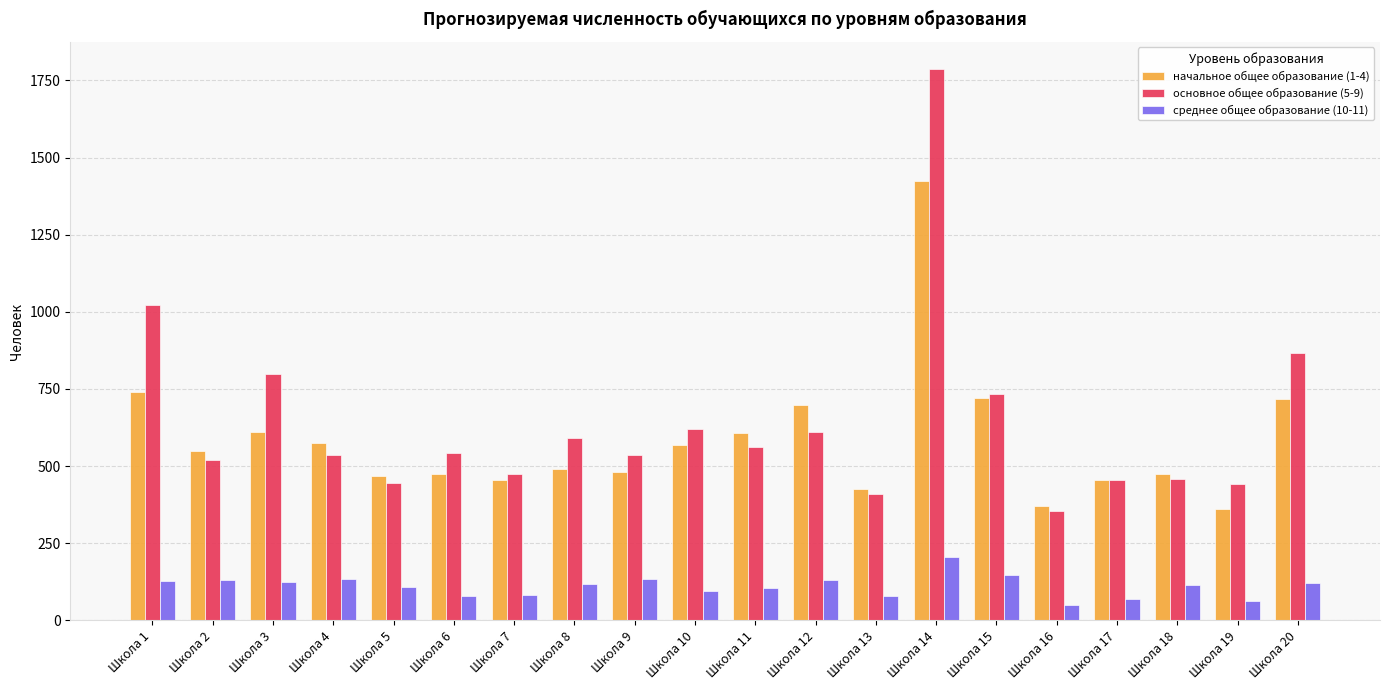

What is the difference between the среднее общее образование (10-11) values at Школа 13 and Школа 18?

38.4